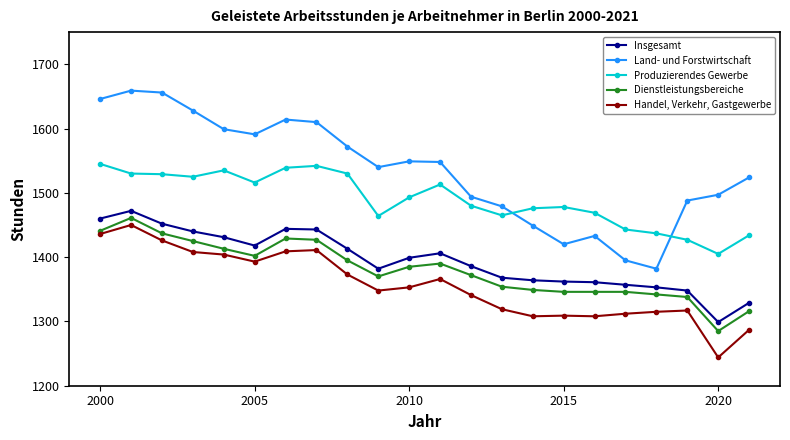

How many data points does each series have?

22